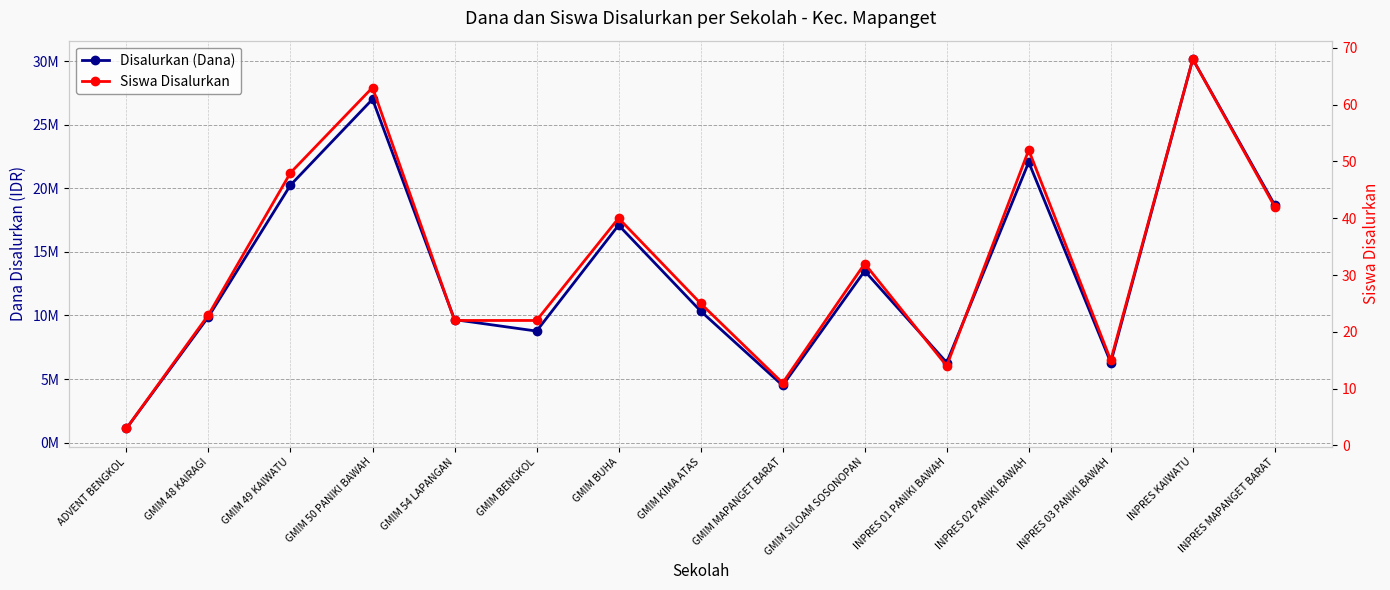

Rank the series by their average value, from lowest to highest.

Siswa Disalurkan, Disalurkan (Dana)